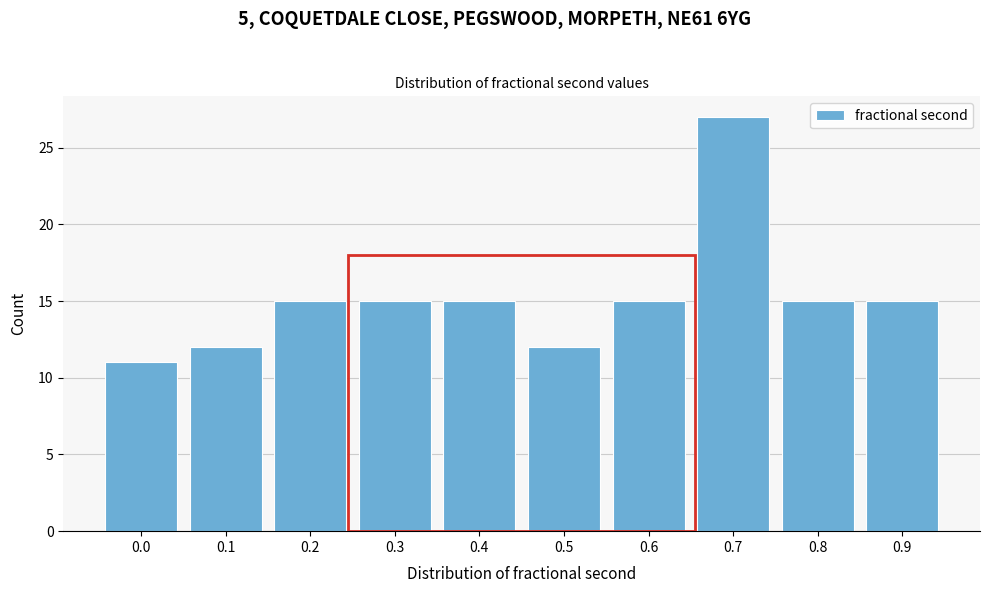

Reading right to left, list all the values displayed in this chart.

15	15	27	15	12	15	15	15	12	11